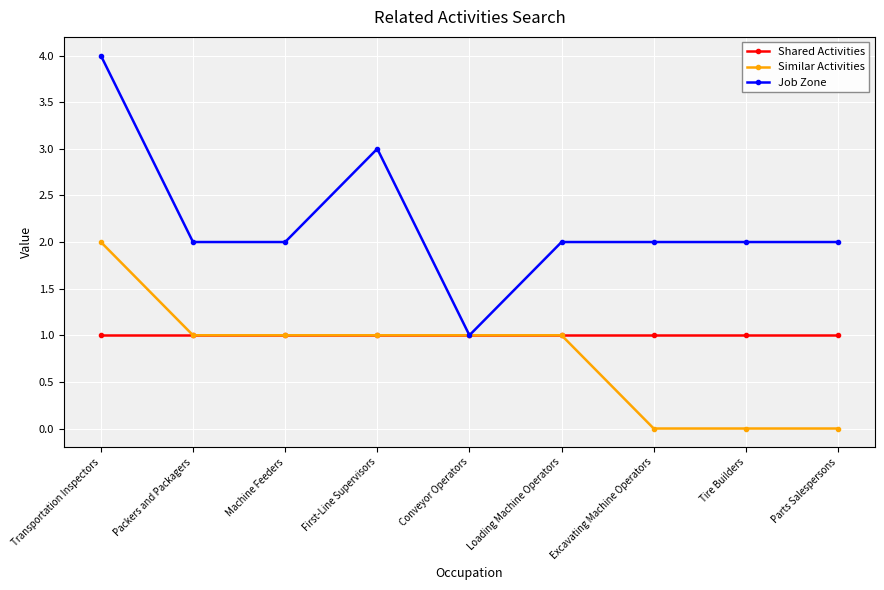

What is the spread (max minus min) of values at Tire Builders?

2